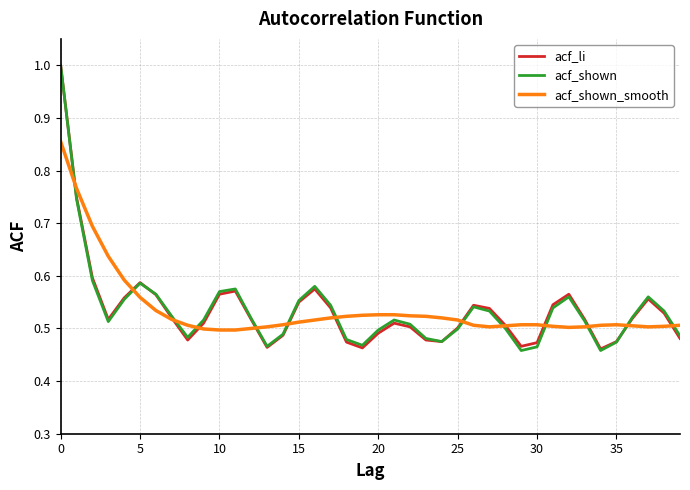

What is the greatest value displayed?

1.0